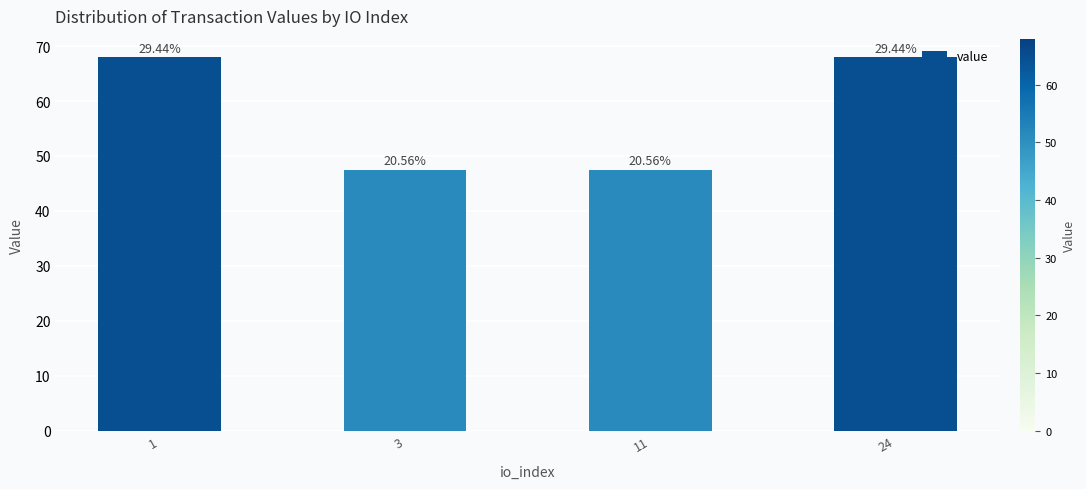

Reading right to left, what are all the values shown in this chart?

68.0	47.5	47.5	68.0